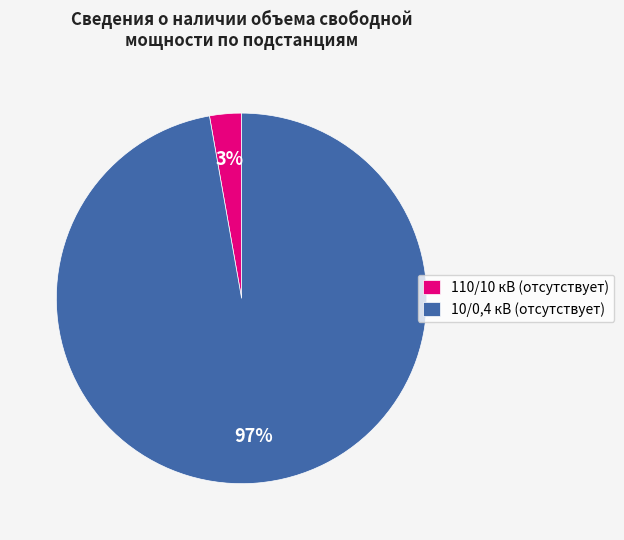

Is there any slice that represents more than half of the pie?

Yes